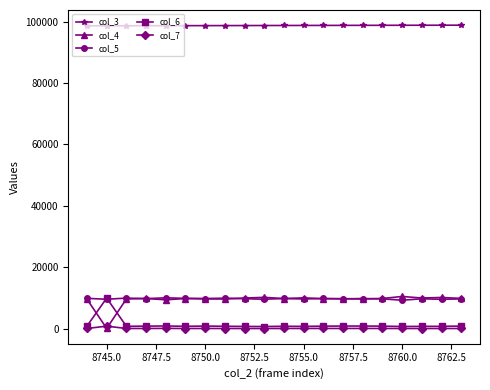

How many times do col_6 and col_4 cross each other?

2